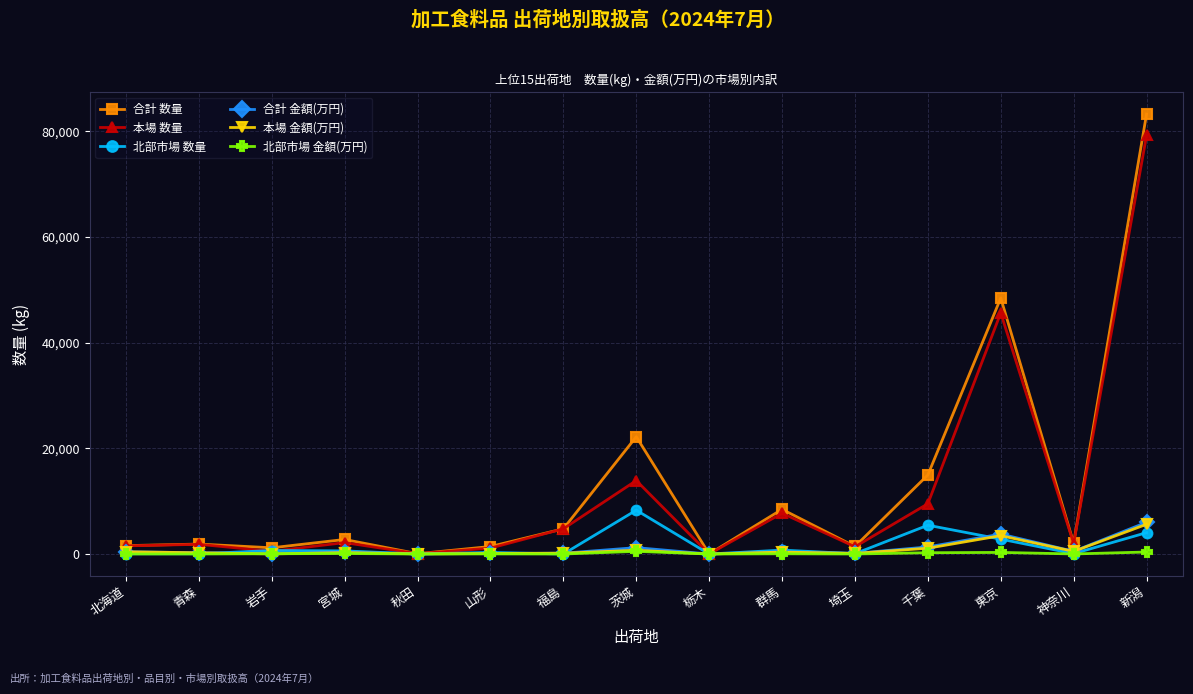

What is the maximum value for 北部市場 数量?

8291